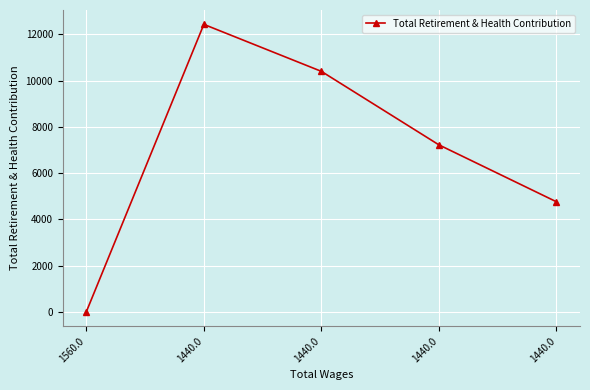

What is the difference between the values at 1440.0 and 1440.0?

7668